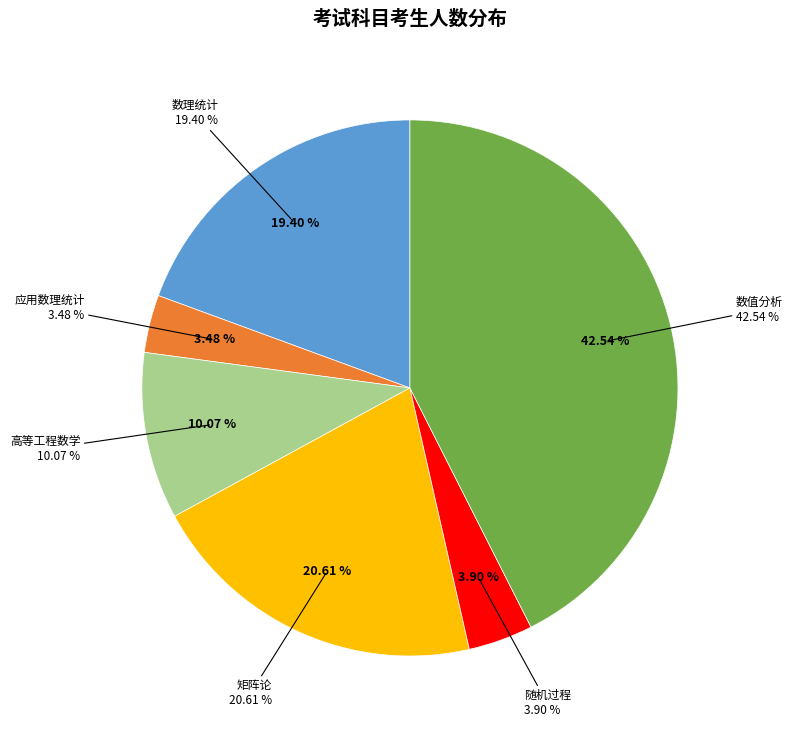

What percentage is the 矩阵论 slice, to the nearest percent?

21%